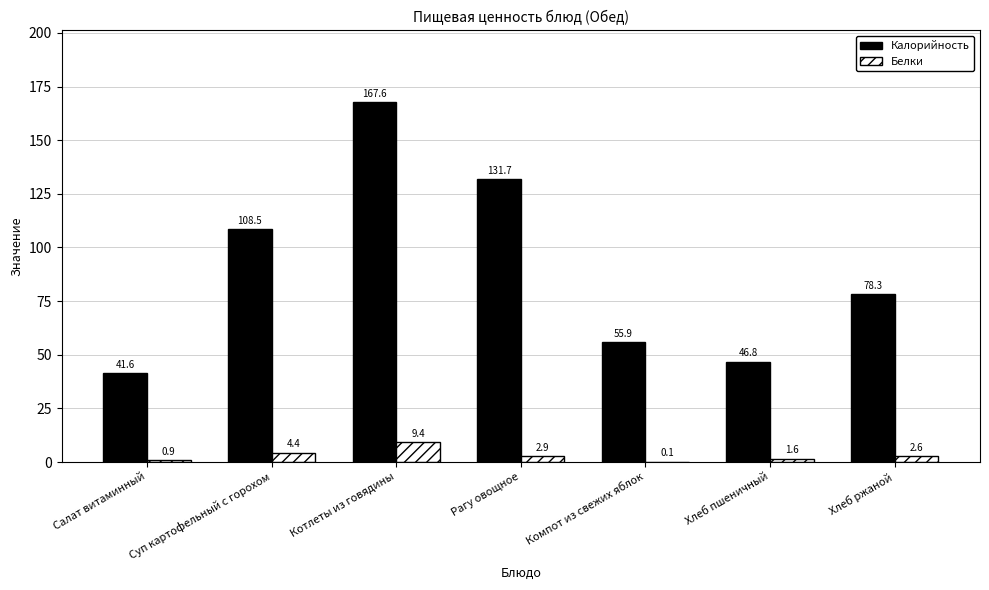

What are all the series names shown in the legend?

Калорийность, Белки